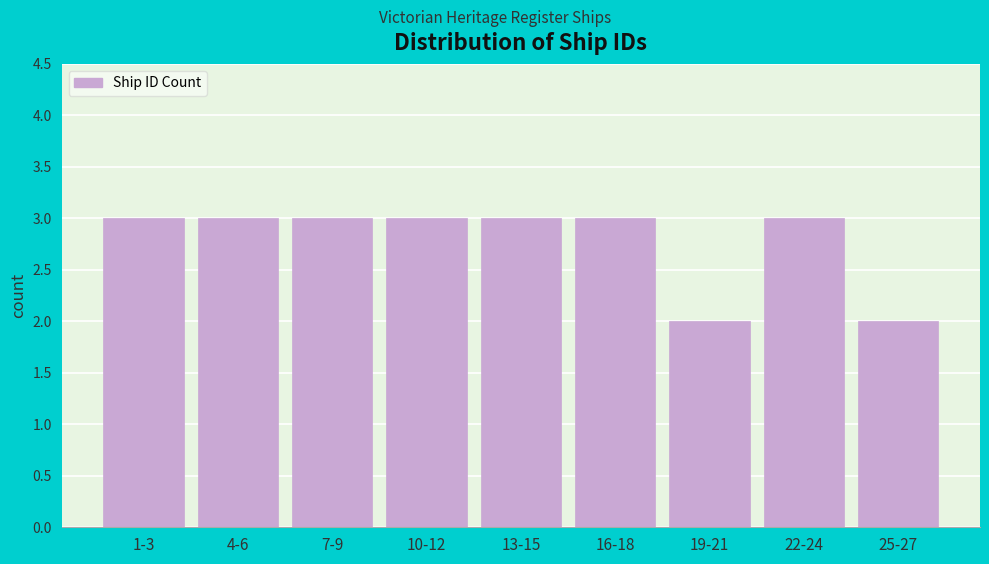

Reading left to right, extract all data points from this chart.

1-3=3	4-6=3	7-9=3	10-12=3	13-15=3	16-18=3	19-21=2	22-24=3	25-27=2